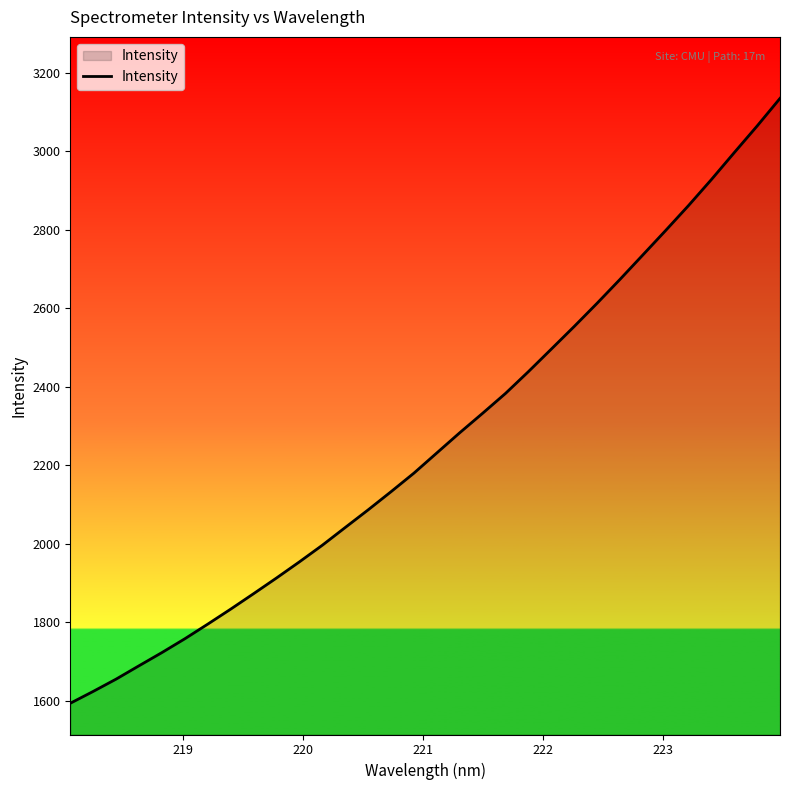

What is the maximum value shown in the chart?

3135.1